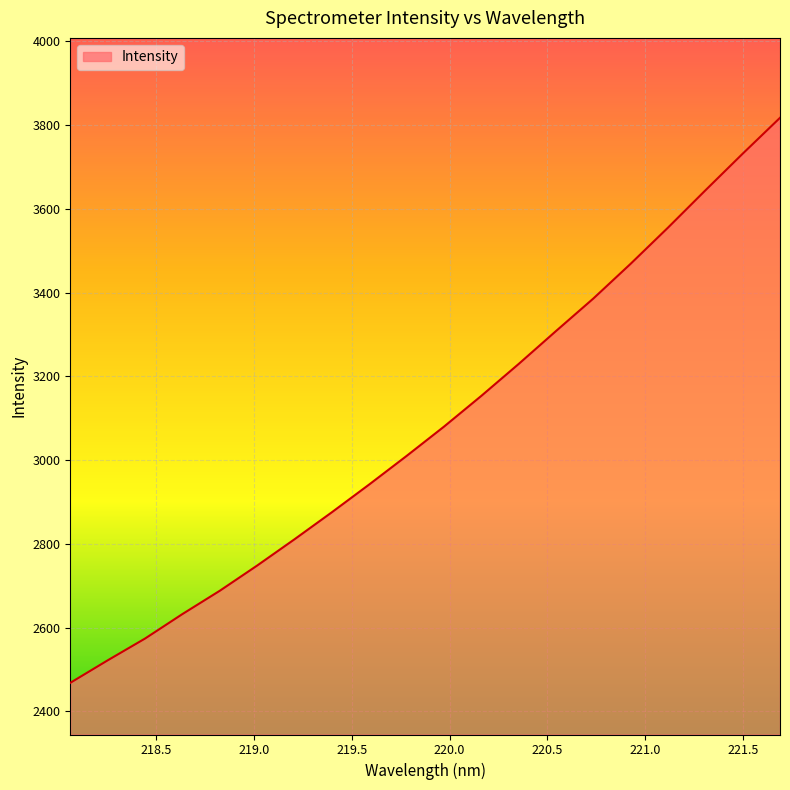

What is the greatest value displayed?

3817.6